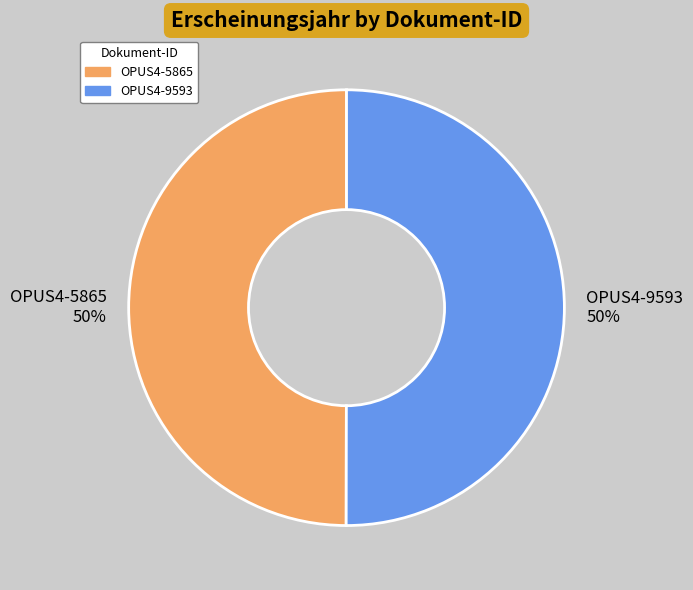

How many segments does this pie chart have?

2